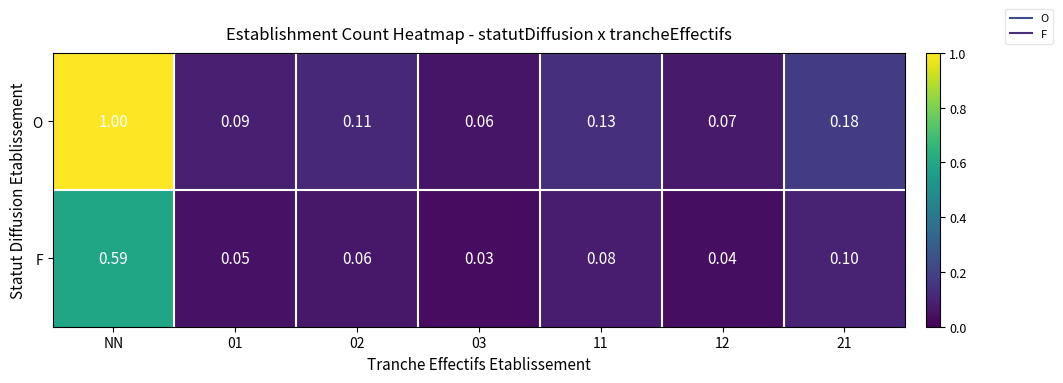

Which series changed the most between 01 and 12?

O